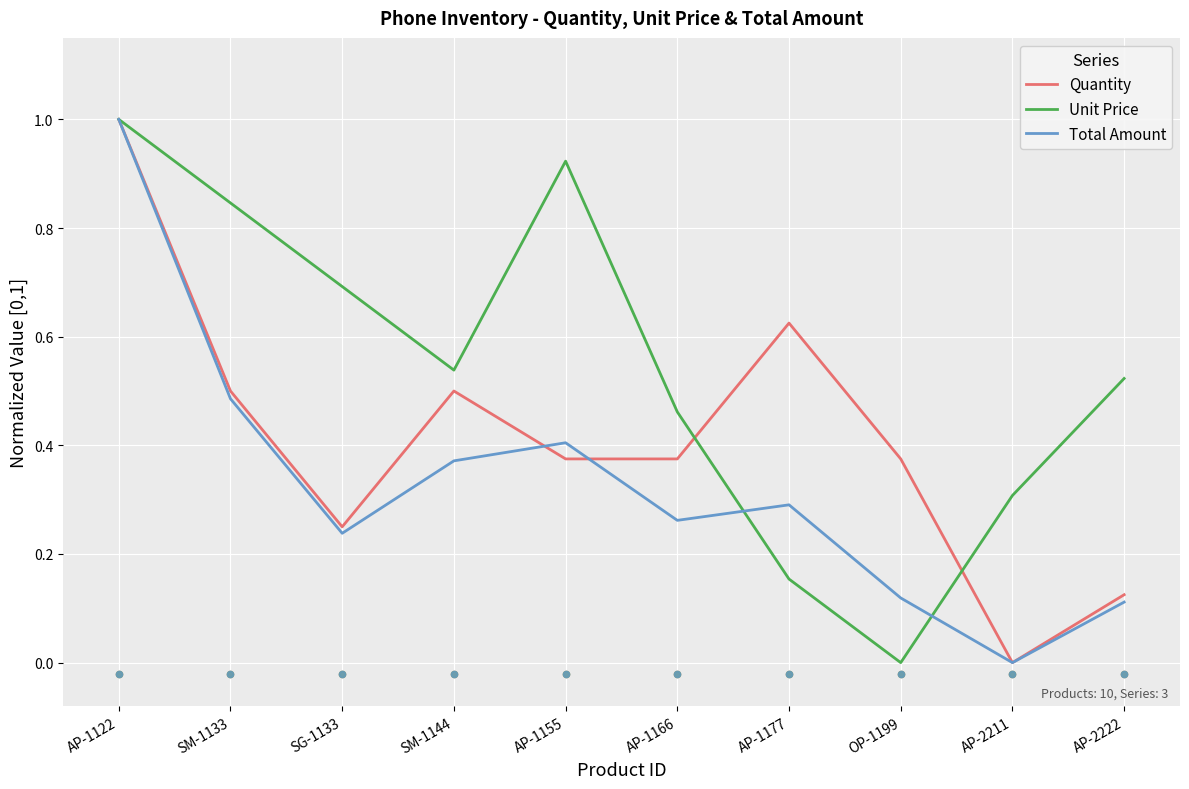

Which series has the largest total across all categories?

Unit Price